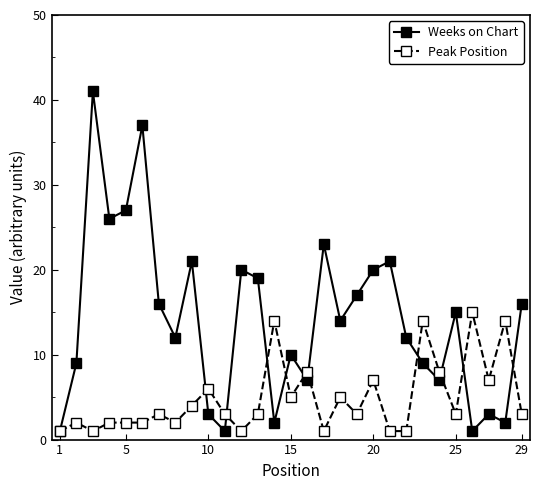

What is the difference between the maximum and minimum values in the Peak Position series?

14